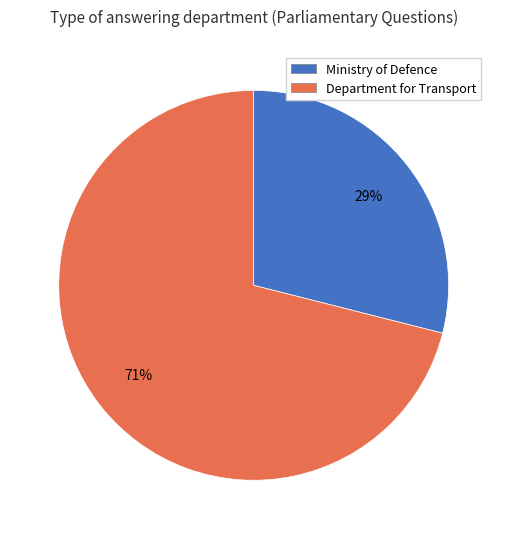

Does any single category account for the majority?

Yes